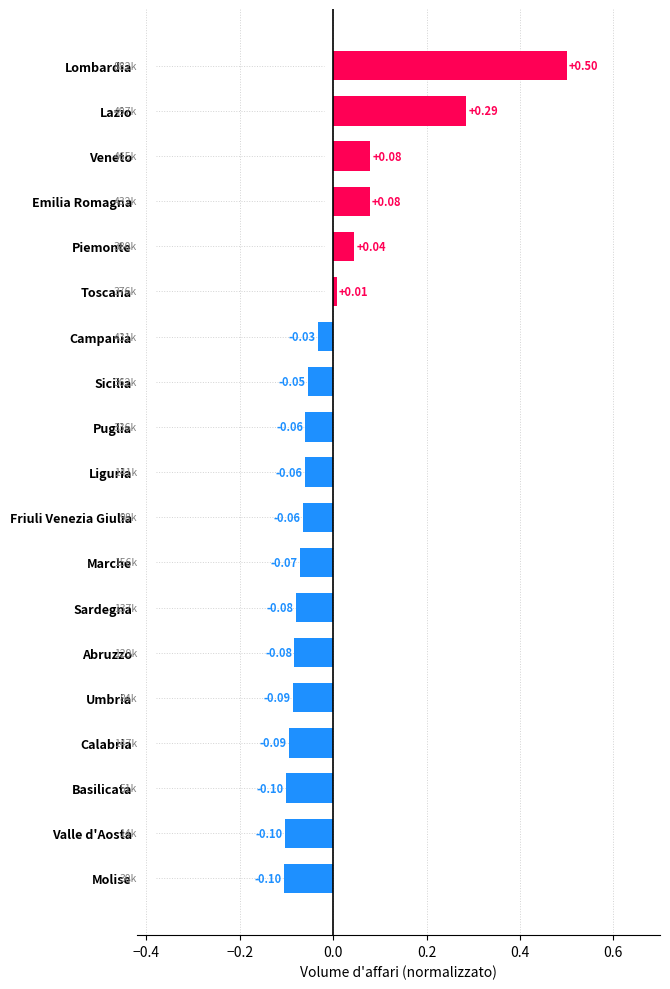

What is the label of the 15th bar from the bottom?

Piemonte